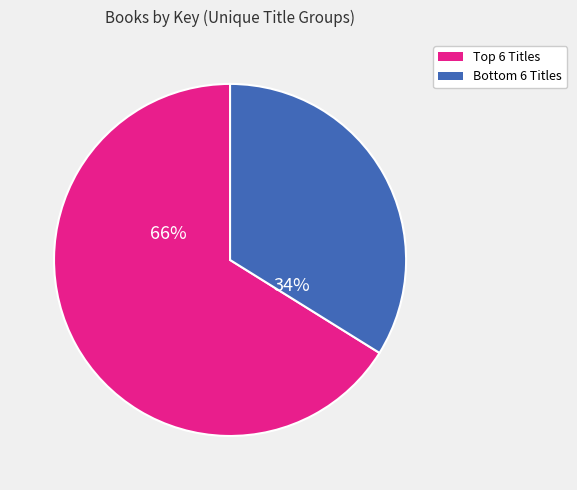

To the nearest percent, what is the difference between the largest and smallest slice percentages?

32%